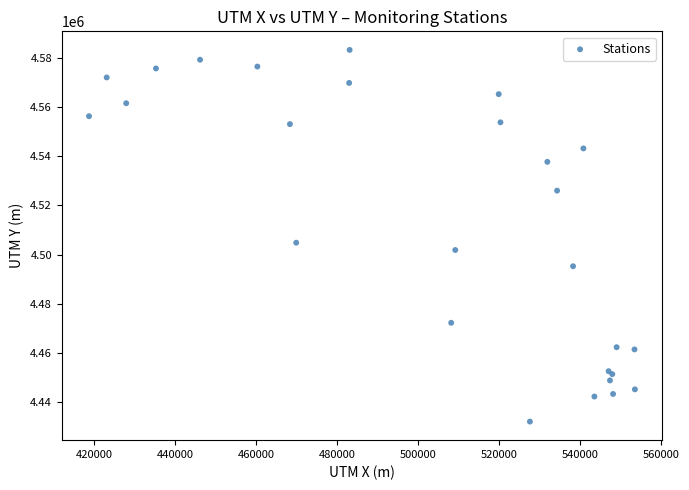

What Y value in the scatter plot is closest to 4507670?

4504845